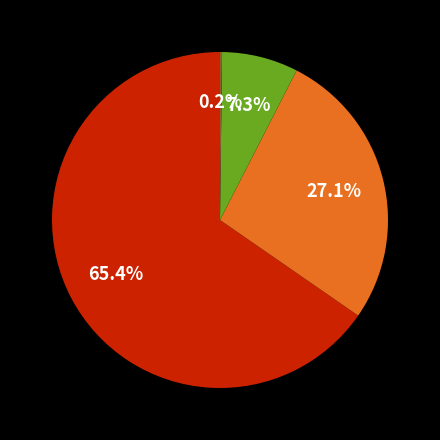

Does any single category account for the majority?

Yes